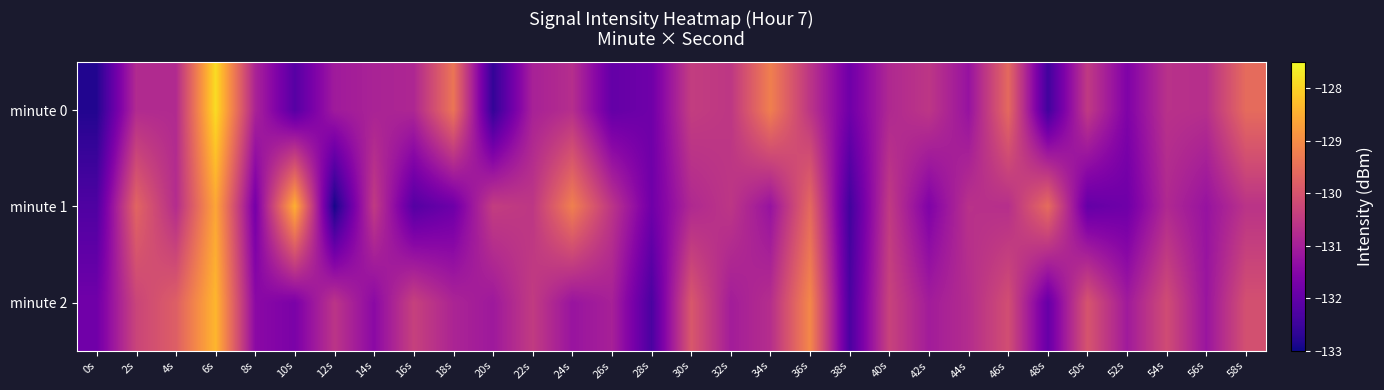

What is the greatest value displayed?

-127.9